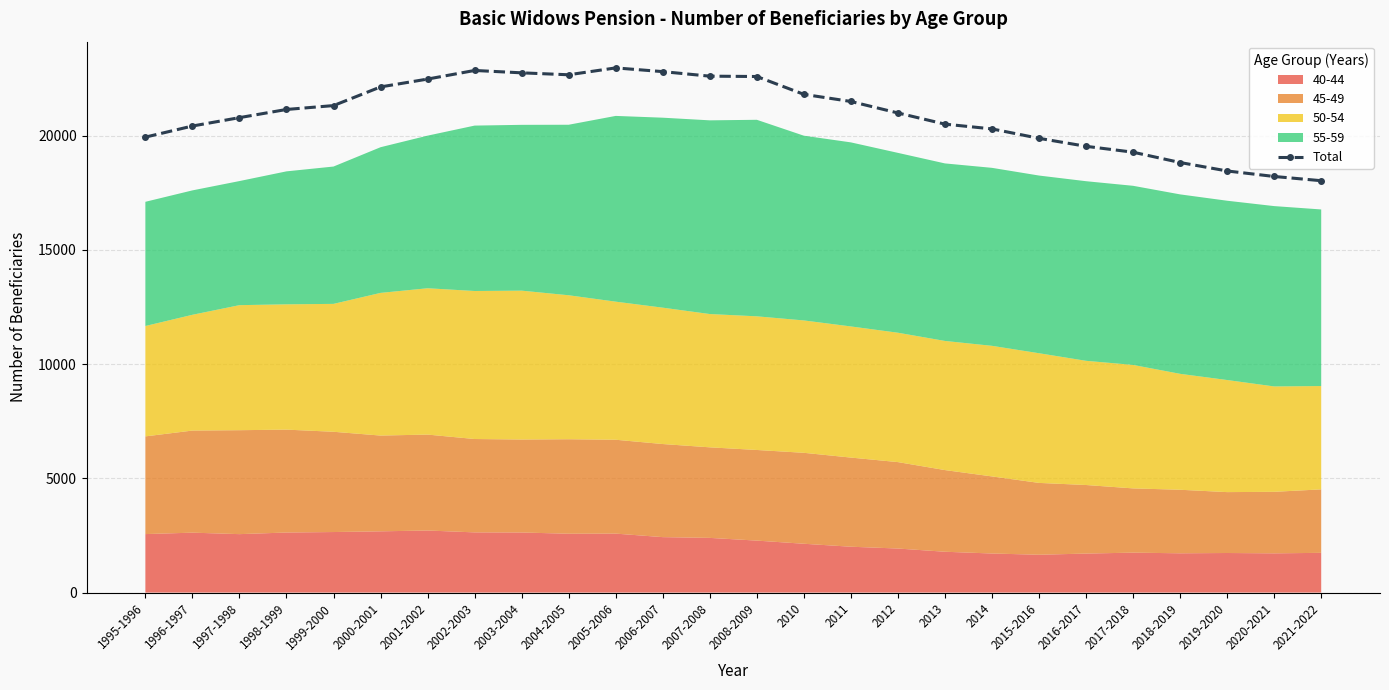

Reading right to left, list all the values displayed in this chart.

18034	18219	18460	18830	19282	19540	19890	20302	20511	21000	21503	21815	22596	22611	22810	22973	22672	22757	22861	22484	22140	21323	21153	20795	20428	19942